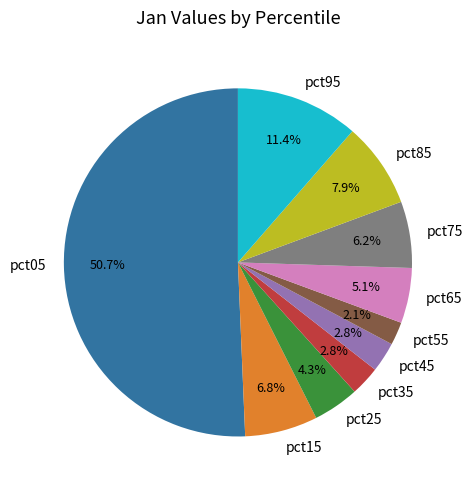

Which category has the biggest portion of the pie?

pct05